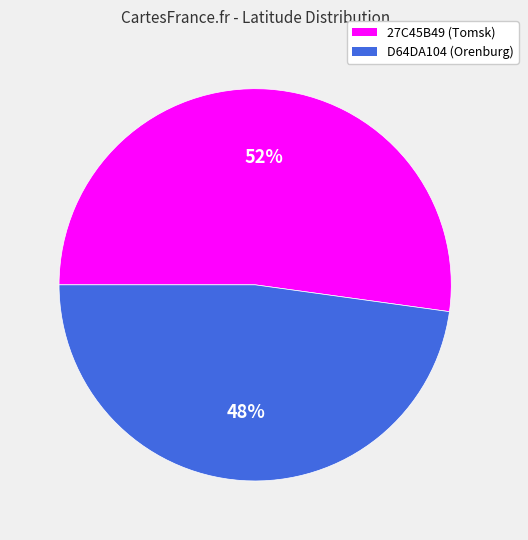

Does any single category account for the majority?

Yes